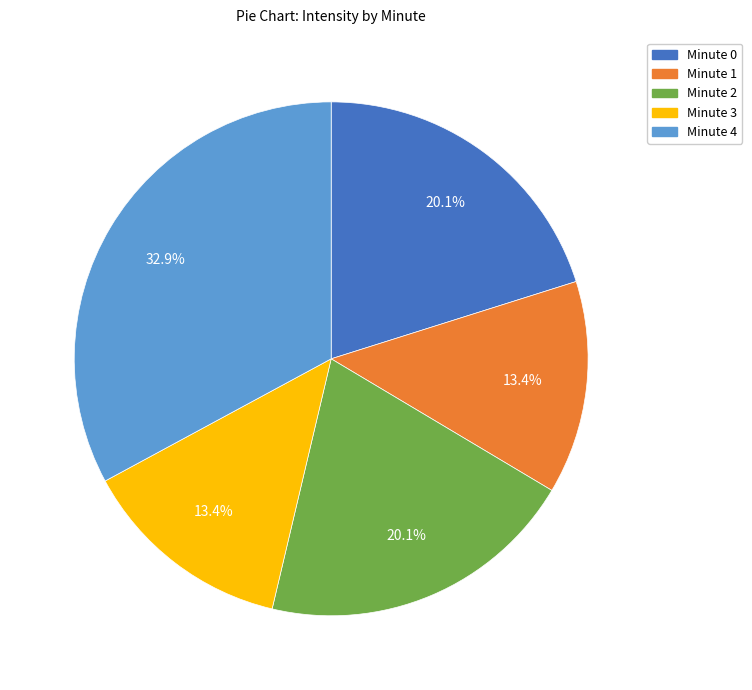

Is there a majority slice in this chart?

No